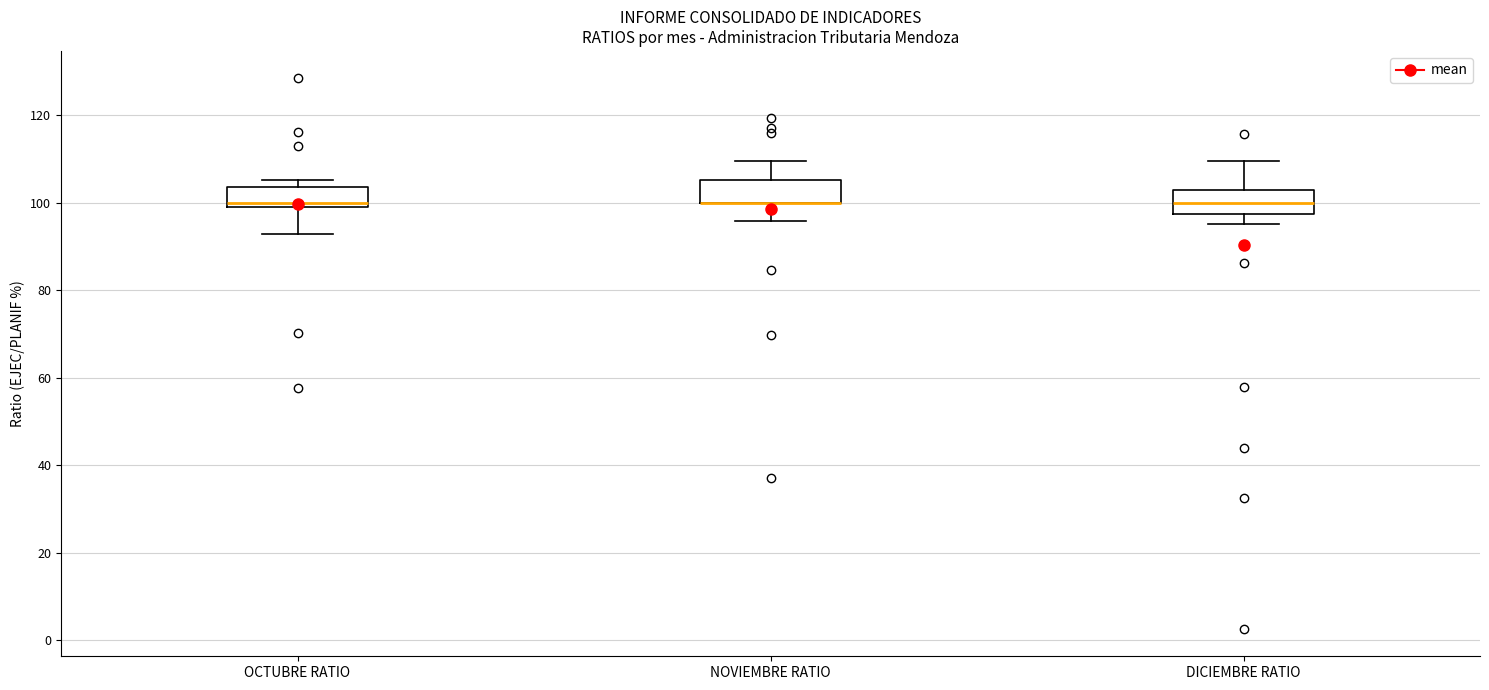

Where does the median line of the box for DICIEMBRE RATIO sit on the y-axis? The values are not printed on the chart, so give them approximately, as read against the axis.

100